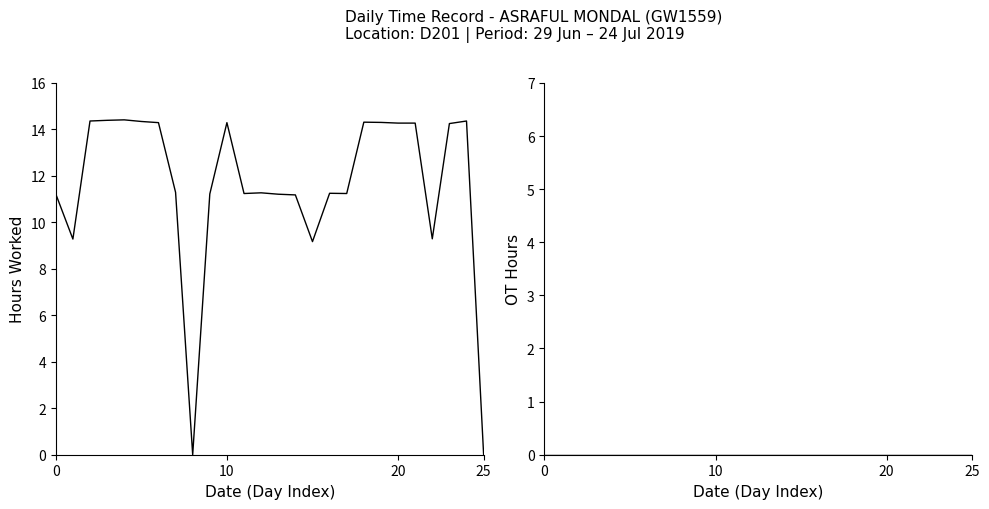

True or false: OT Hours and Hours Worked cross at least once.

False